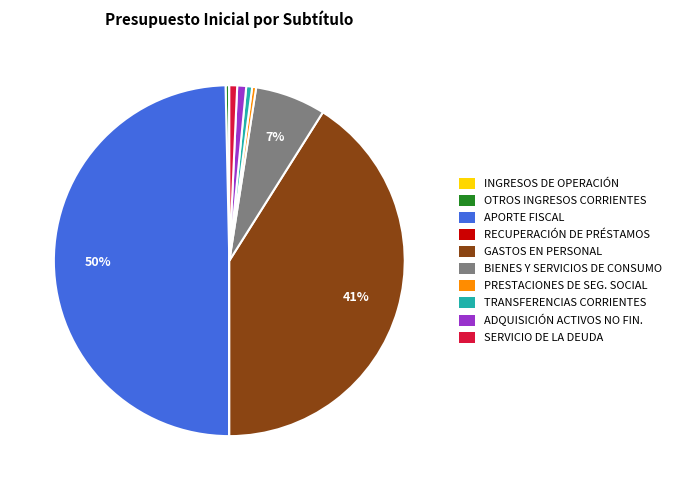

Which category has the biggest portion of the pie?

APORTE FISCAL